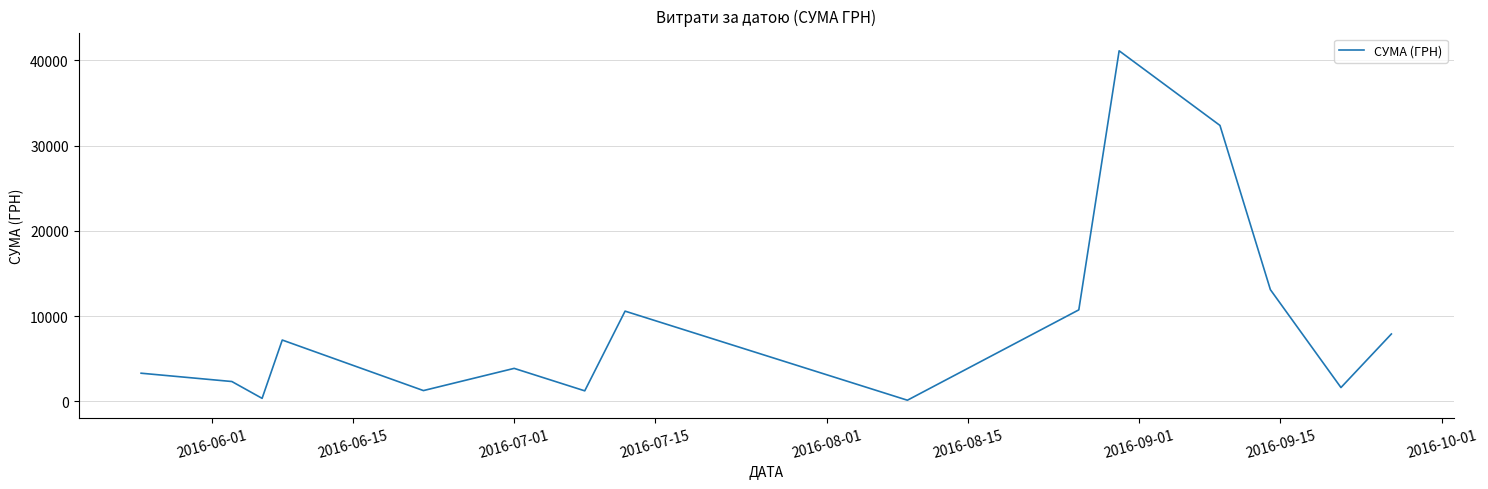

How many lines are shown in the chart?

1